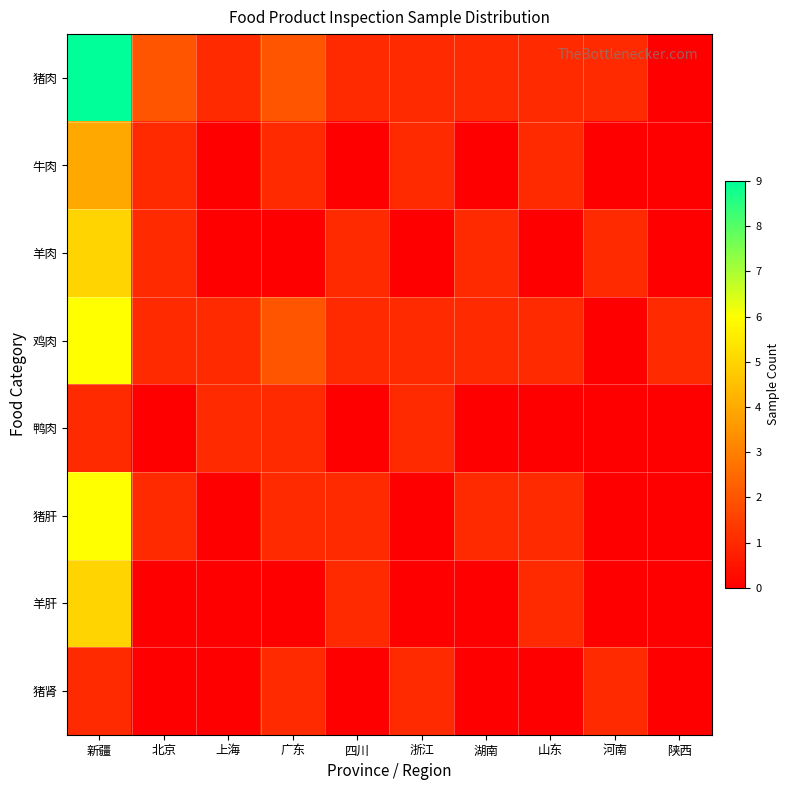

Reading right to left, what are all the values shown in this chart?

猪肉: 陕西=0	河南=1	山东=1	湖南=1	浙江=1	四川=1	广东=2	上海=1	北京=2	新疆=9
牛肉: 陕西=0	河南=0	山东=1	湖南=0	浙江=1	四川=0	广东=1	上海=0	北京=1	新疆=4
羊肉: 陕西=0	河南=1	山东=0	湖南=1	浙江=0	四川=1	广东=0	上海=0	北京=1	新疆=5
鸡肉: 陕西=1	河南=0	山东=1	湖南=1	浙江=1	四川=1	广东=2	上海=1	北京=1	新疆=6
鸭肉: 陕西=0	河南=0	山东=0	湖南=0	浙江=1	四川=0	广东=1	上海=1	北京=0	新疆=1
猪肝: 陕西=0	河南=0	山东=1	湖南=1	浙江=0	四川=1	广东=1	上海=0	北京=1	新疆=6
羊肝: 陕西=0	河南=0	山东=1	湖南=0	浙江=0	四川=1	广东=0	上海=0	北京=0	新疆=5
猪肾: 陕西=0	河南=1	山东=0	湖南=0	浙江=1	四川=0	广东=1	上海=0	北京=0	新疆=1